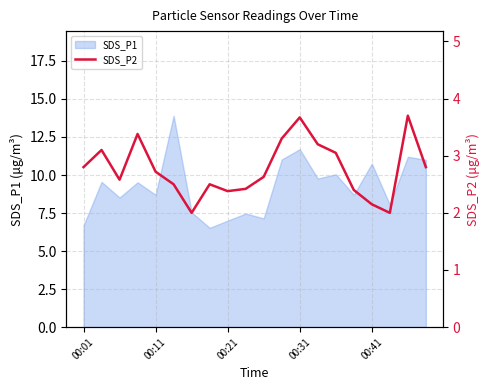

What is the smallest value displayed?

2.0